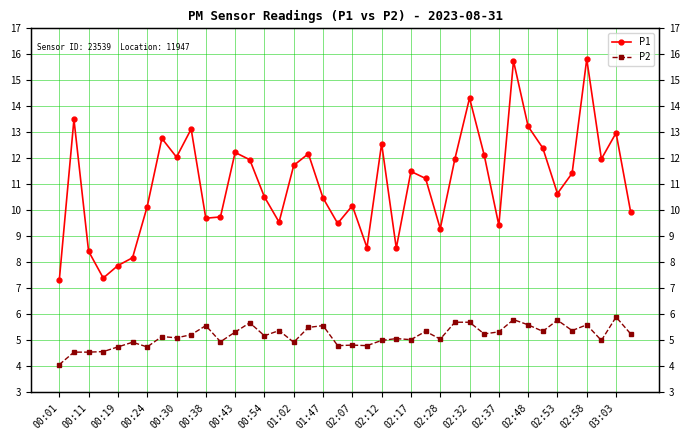

The P2 series shows 5.0 at 02:12. True or false?

True